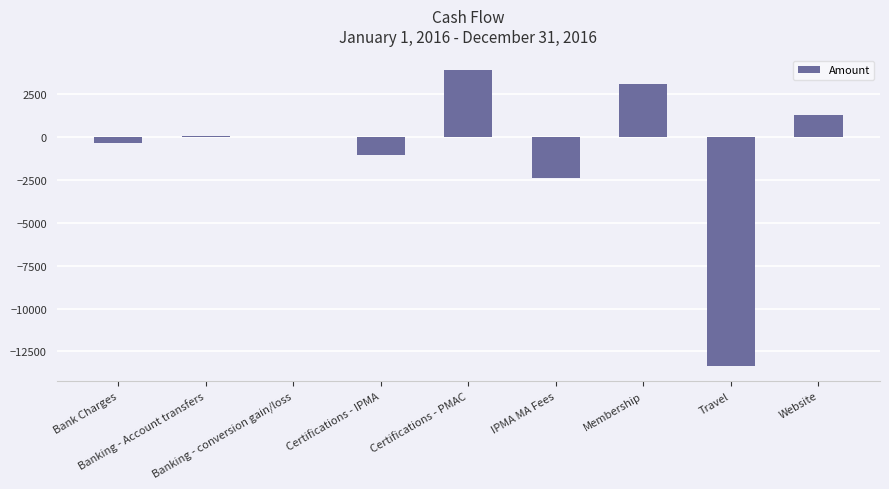

What is the approximate value at Website?

1305.0